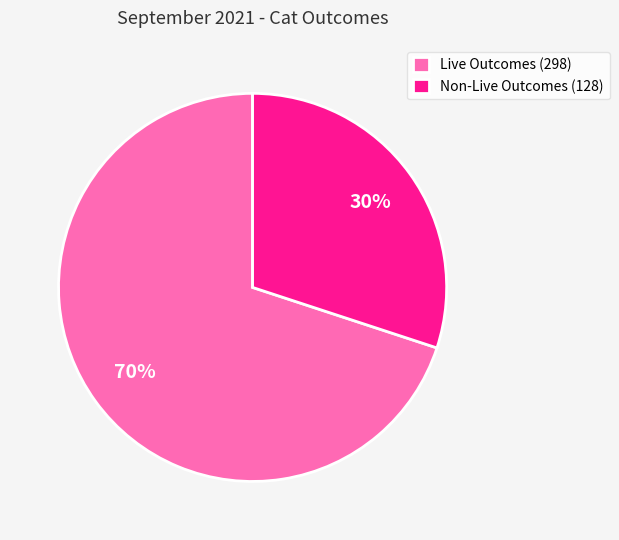

Is the sum of Non-Live Outcomes (128) and Live Outcomes (298) greater than half?

Yes